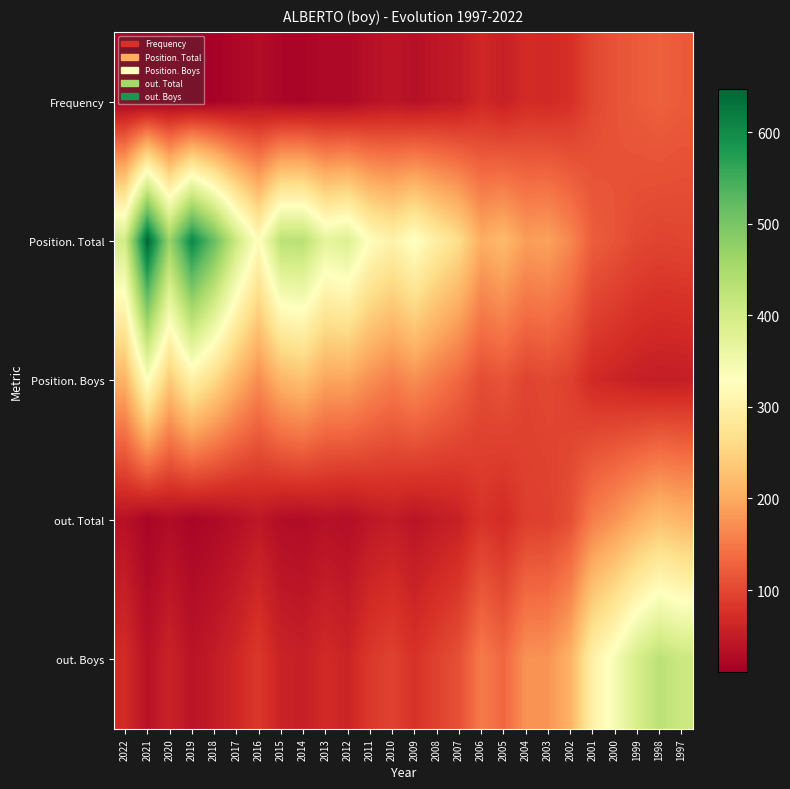

What is the greatest value displayed?

647